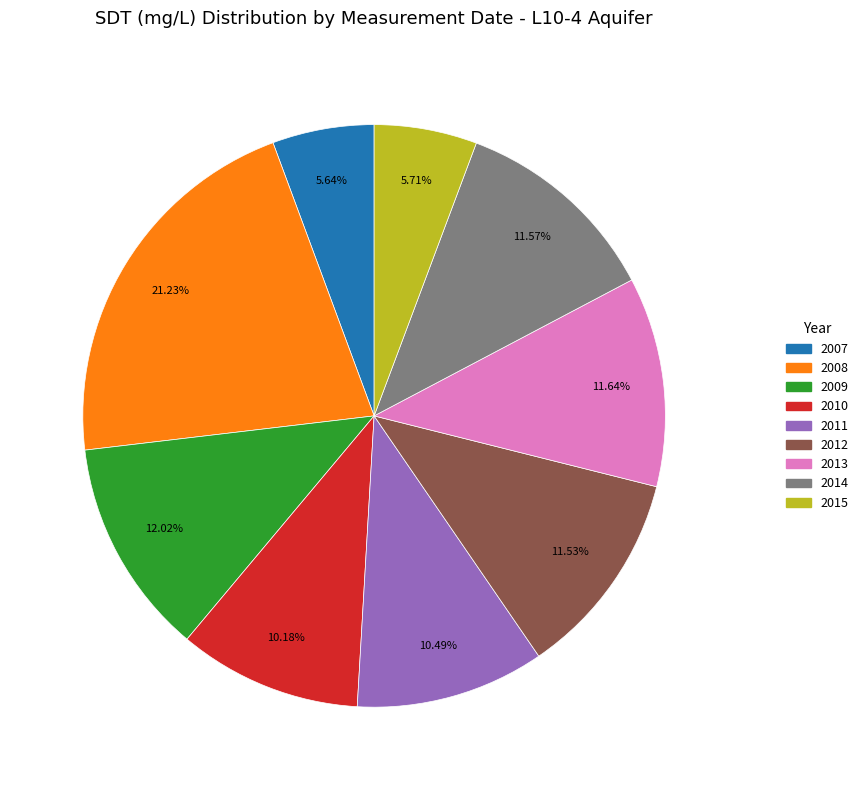

How many slices are in this pie chart?

9